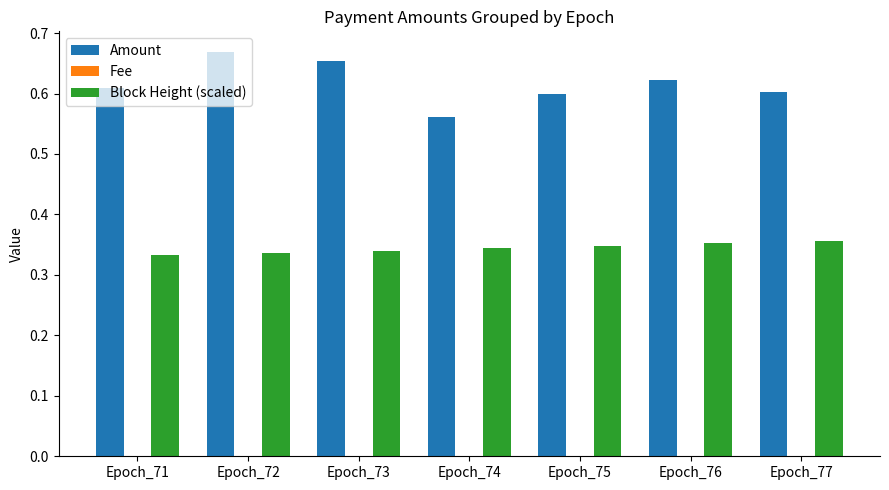

True or false: Amount has a value of 0.3 at Epoch_77.

False